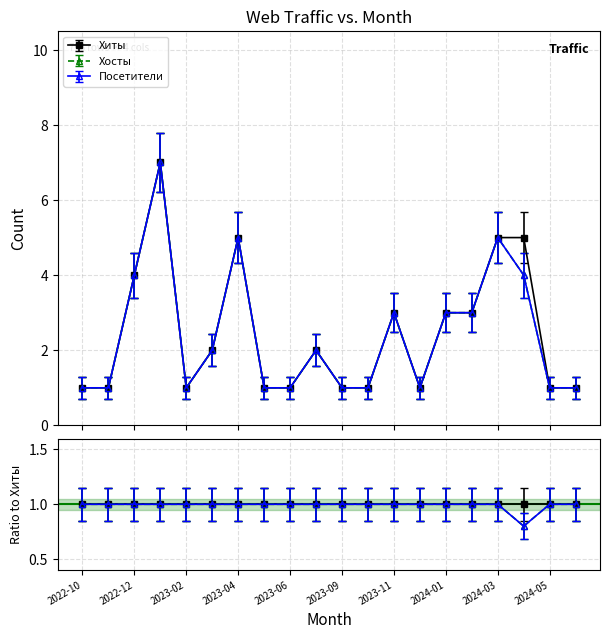

What is the average value of the Хосты series?

2